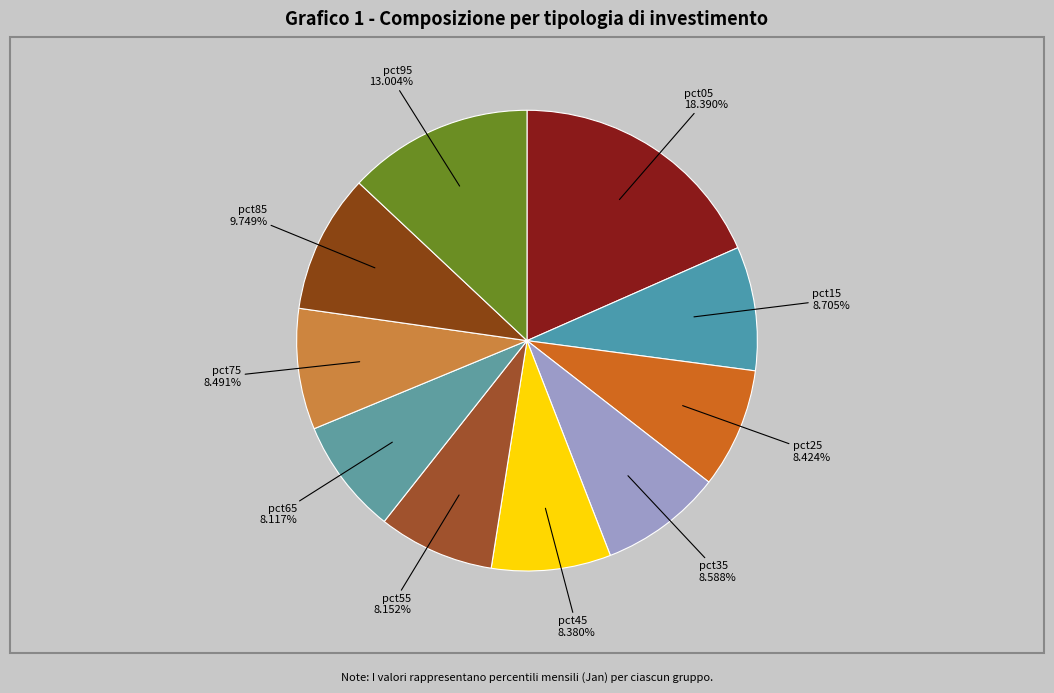

What percentage do pct75 and pct85 together represent?

18.2%